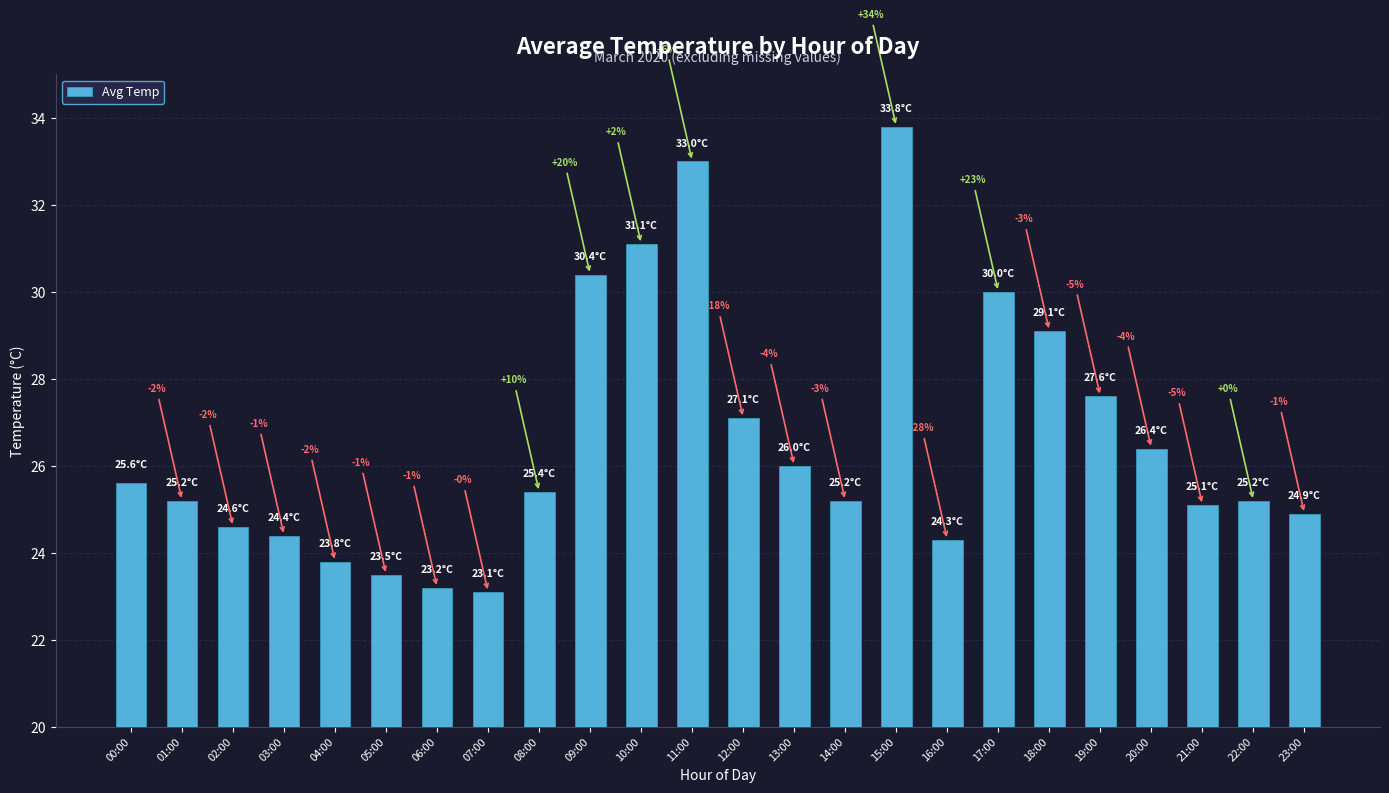

Reading left to right, what are all the values shown in this chart?

00:00=25.6	01:00=25.2	02:00=24.6	03:00=24.4	04:00=23.8	05:00=23.5	06:00=23.2	07:00=23.1	08:00=25.4	09:00=30.4	10:00=31.1	11:00=33.0	12:00=27.1	13:00=26.0	14:00=25.2	15:00=33.8	16:00=24.3	17:00=30.0	18:00=29.1	19:00=27.6	20:00=26.4	21:00=25.1	22:00=25.2	23:00=24.9